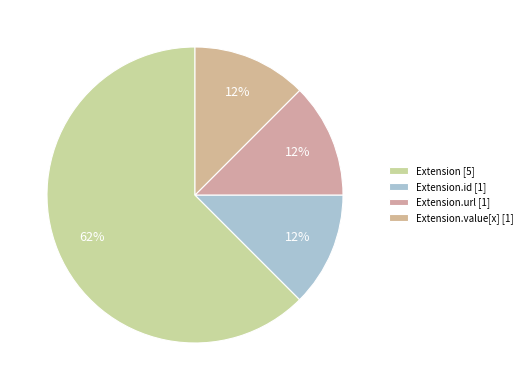

How many slices are in this pie chart?

4